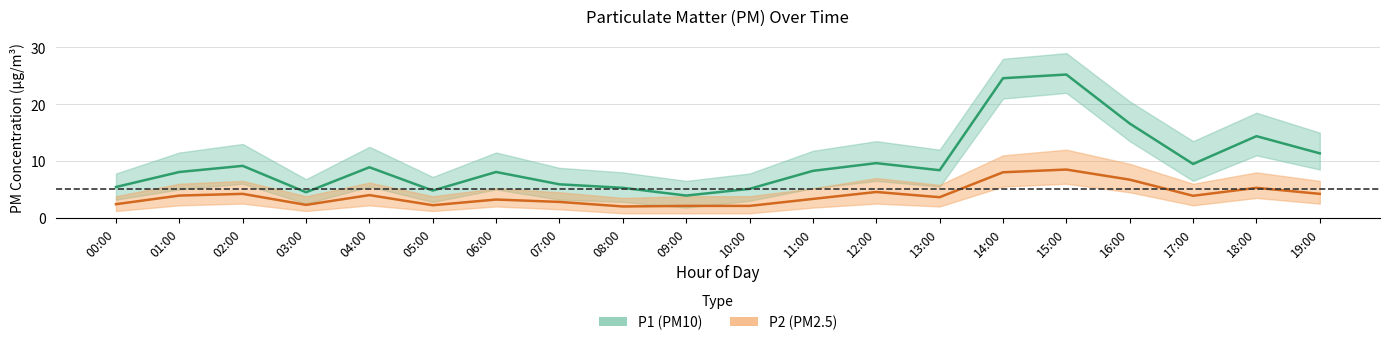

Reading right to left, what are all the values shown in this chart?

P1 (PM10): 19:00=11.3	18:00=14.4	17:00=9.5	16:00=16.6	15:00=25.2	14:00=24.6	13:00=8.4	12:00=9.6	11:00=8.3	10:00=5.1	09:00=3.9	08:00=5.3	07:00=5.9	06:00=8.1	05:00=4.8	04:00=8.9	03:00=4.5	02:00=9.2	01:00=8.1	00:00=5.4
P2 (PM2.5): 19:00=4.2	18:00=5.3	17:00=3.9	16:00=6.7	15:00=8.5	14:00=8.0	13:00=3.6	12:00=4.5	11:00=3.3	10:00=2.1	09:00=2.1	08:00=2.0	07:00=2.8	06:00=3.2	05:00=2.2	04:00=4.0	03:00=2.3	02:00=4.2	01:00=3.9	00:00=2.4